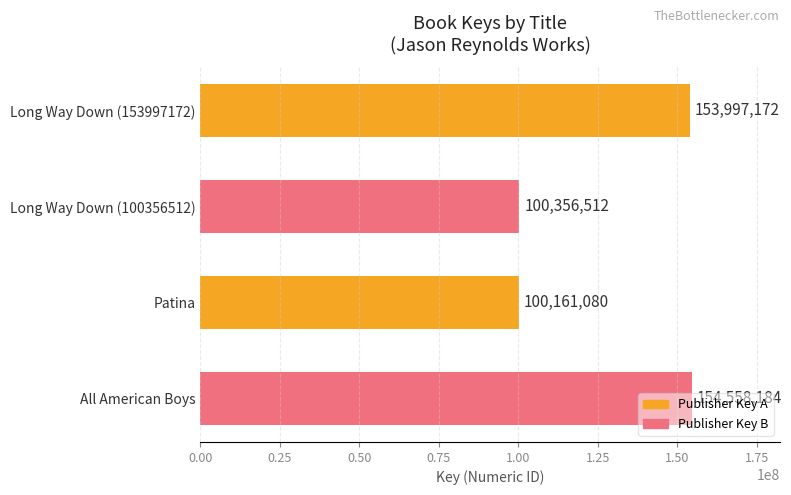

Rank the categories by value from highest to lowest.

All American Boys, Long Way Down (153997172), Long Way Down (100356512), Patina